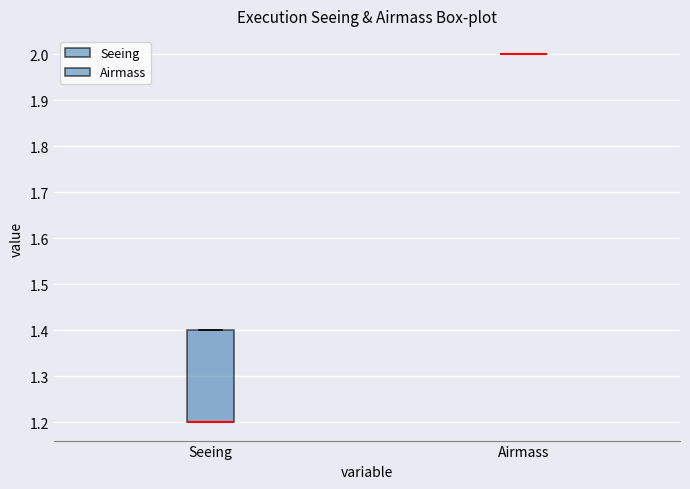

Reading left to right, transcribe this box plot: for each box, give where its median line is, the range the box spans, and where its two whiskers end, as read against the y-axis. The values are not printed on the chart, so give them approximately, as read against the axis.

Seeing: median 1.2 (drawn on the box's lower edge), box 1.2 to 1.4, whiskers 1.2 to 1.4
Airmass: box collapsed to a line at 2.0, whiskers 2.0 to 2.0